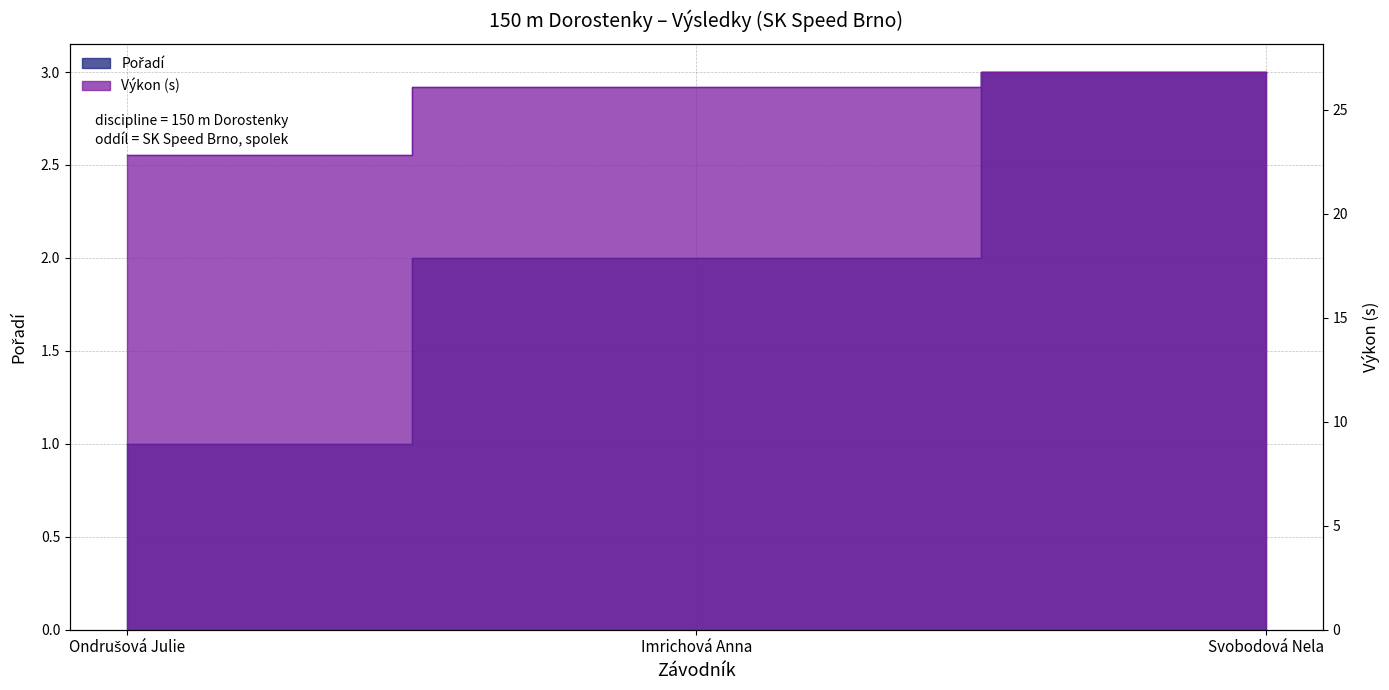

What is the lowest value of the Výkon series?

22.8